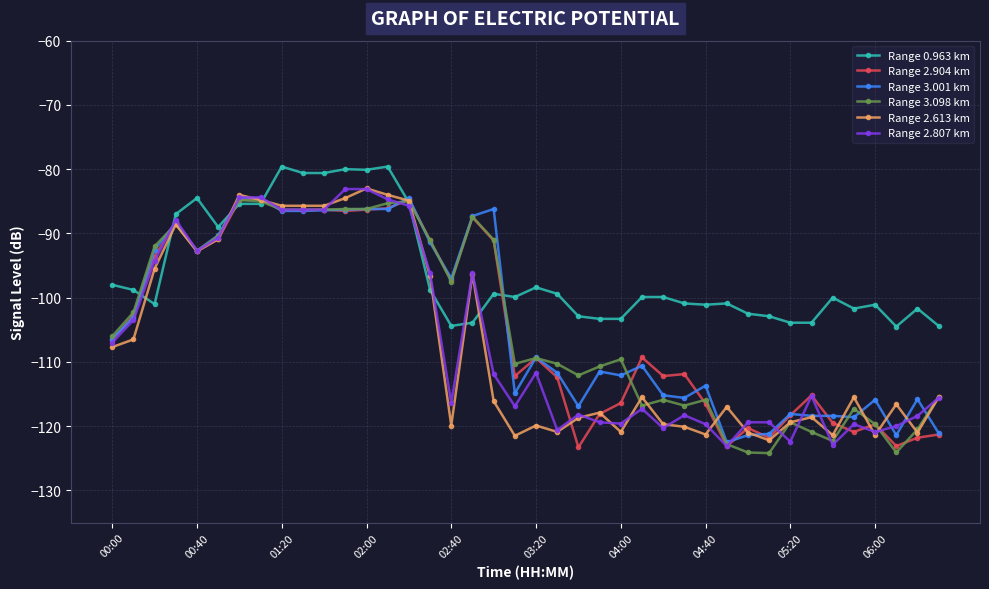

What is the minimum value for Range 3.098 km?

-124.2